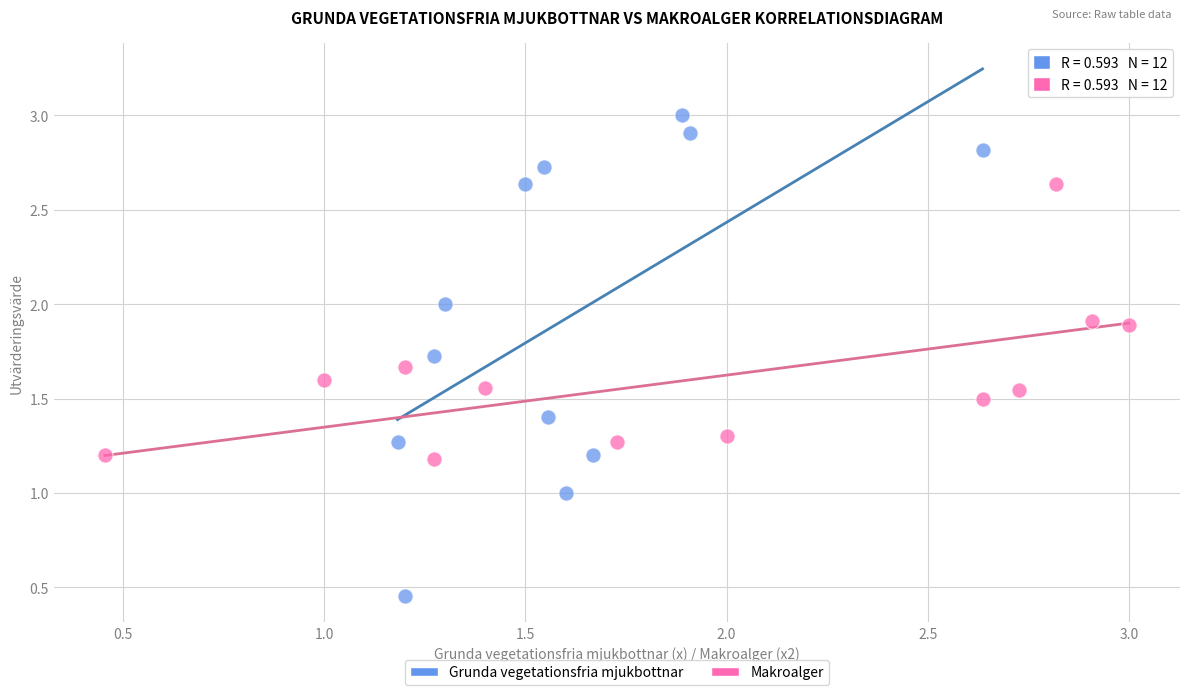

Which series contains the highest Y value?

Grunda vegetationsfria mjukbottnar